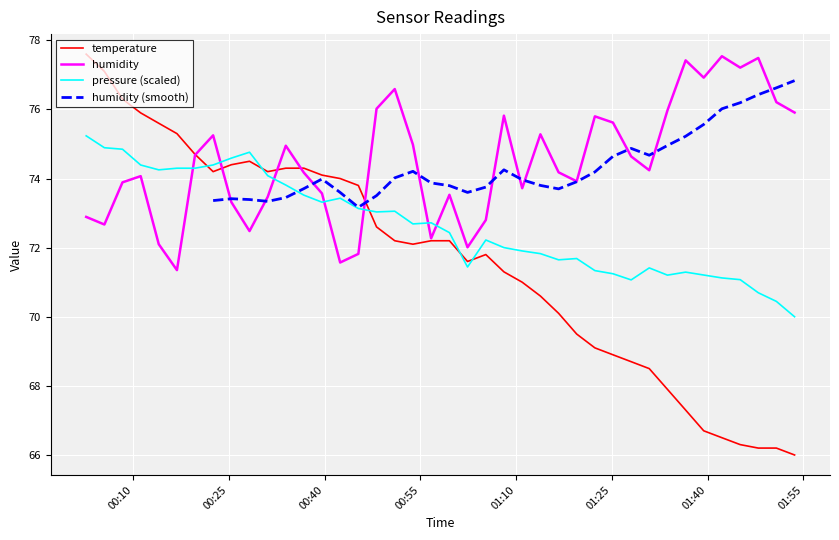

True or false: pressure (scaled) and humidity intersect in this chart.

True